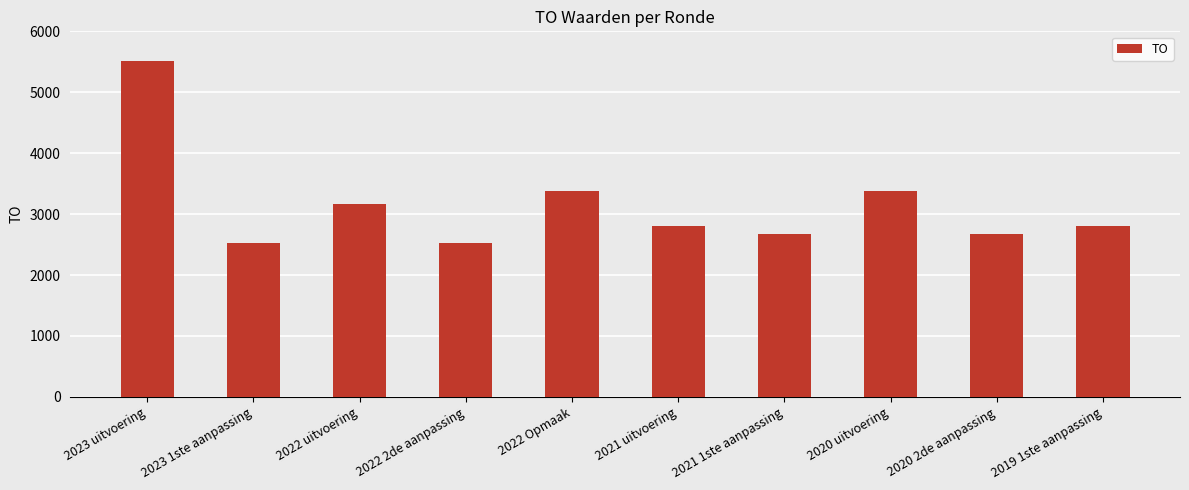

What is the value of the 2nd bar from the left?

2534